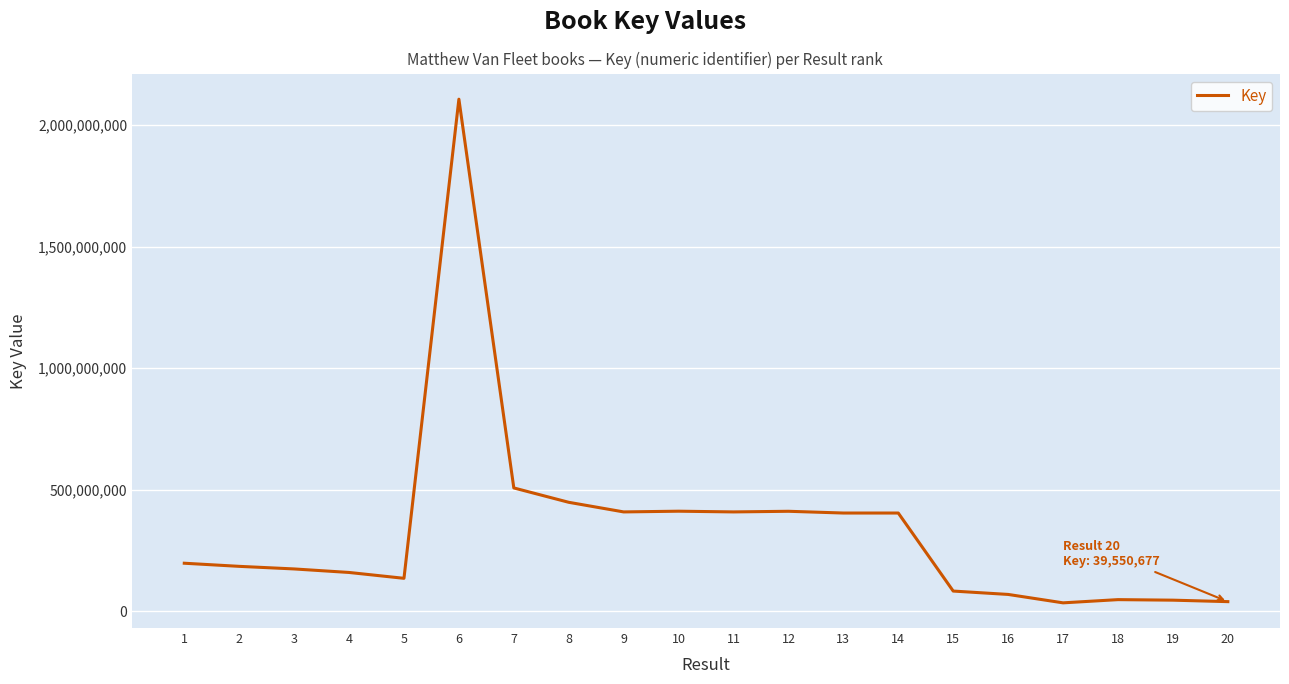

Approximately how many times larger is the value at 15 compared to 5?

0.6